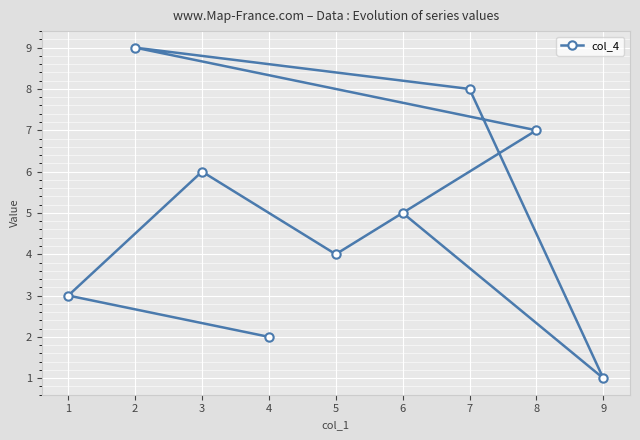

What is the change in value from 6 to 7?

+3